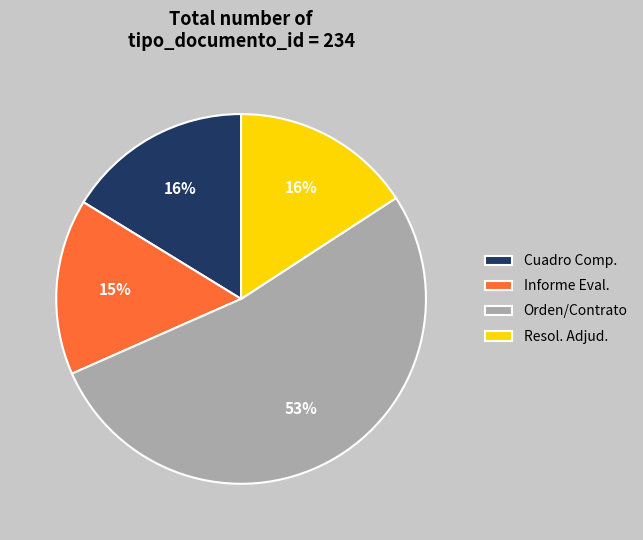

Do Cuadro Comp. and Informe Eval. together represent more than half of the pie?

No